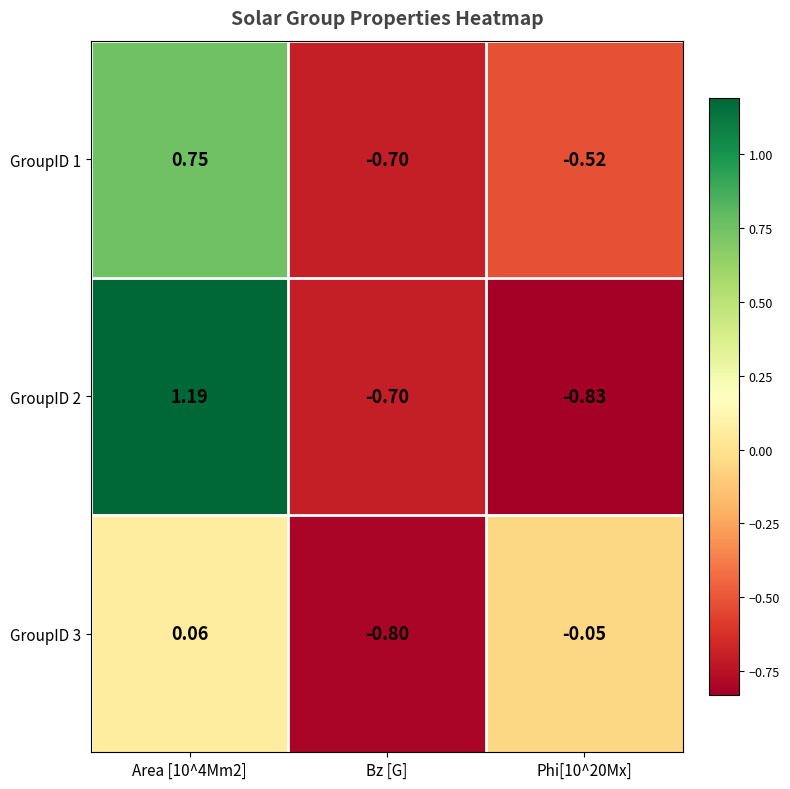

How many series are shown in this chart?

3